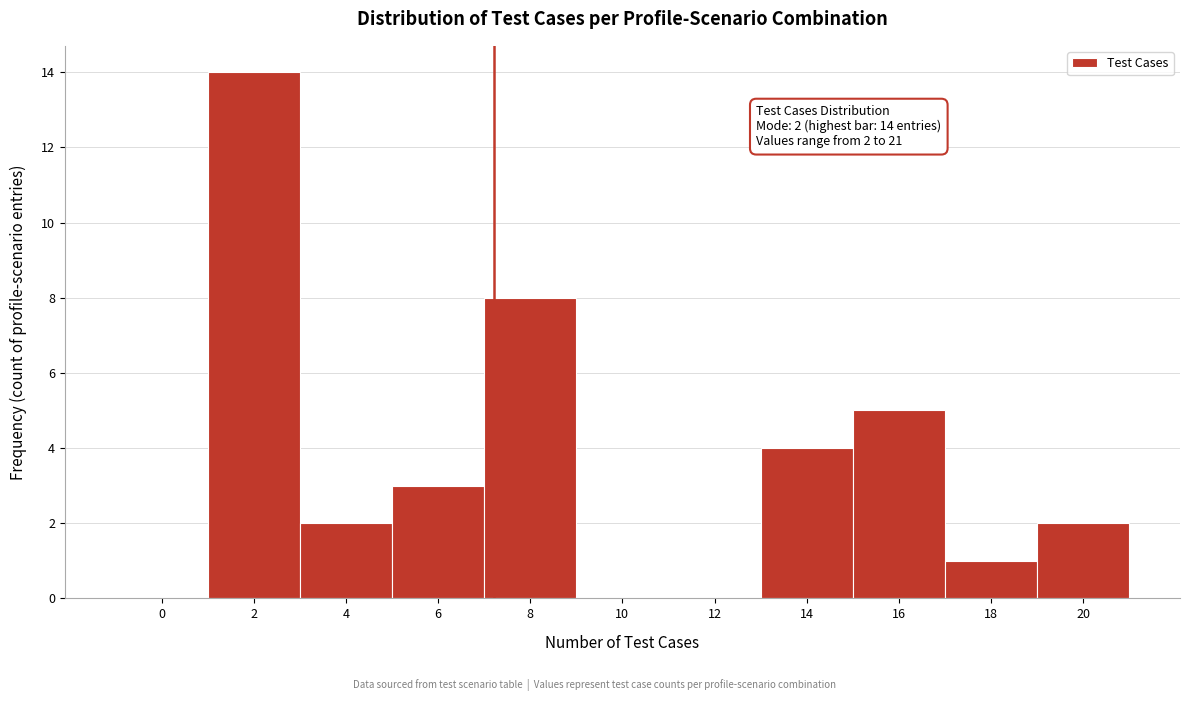

Reading left to right, transcribe all the data shown in this chart.

0=0	2=14	4=2	6=3	8=8	10=0	12=0	14=4	16=5	18=1	20=2